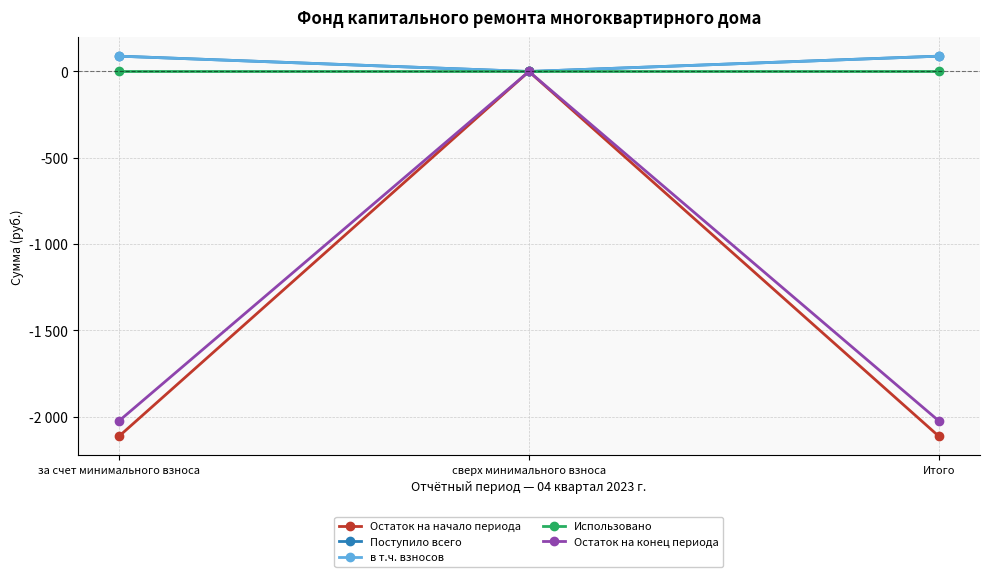

Is this an area chart (filled region under the line)?

No